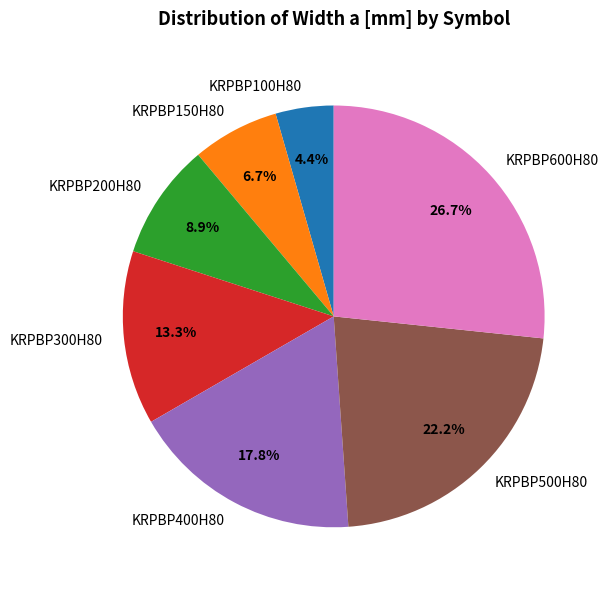

To the nearest percent, what is the average slice percentage?

14%